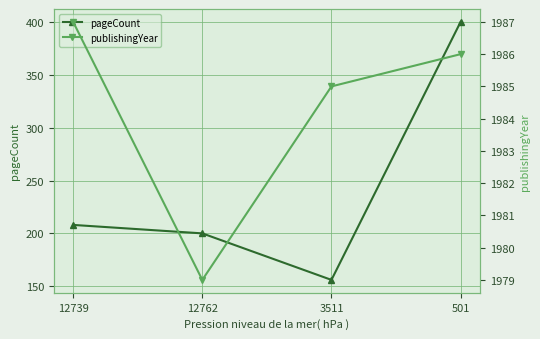

What is the spread (max minus min) of values at 3511?

1829